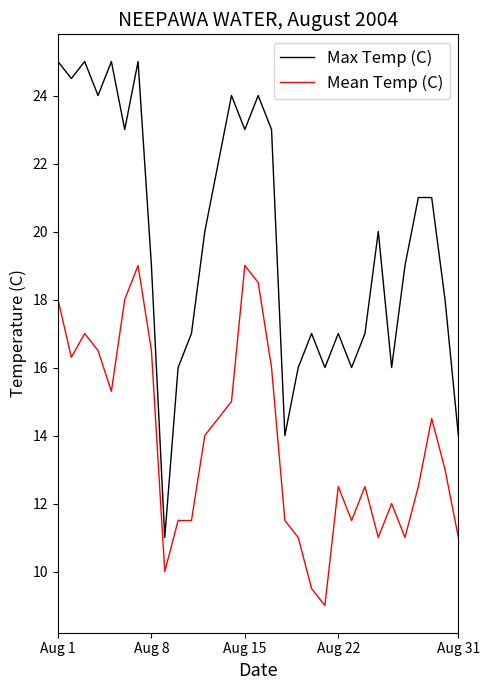

What is the highest value of the Max Temp (C) series?

25.0